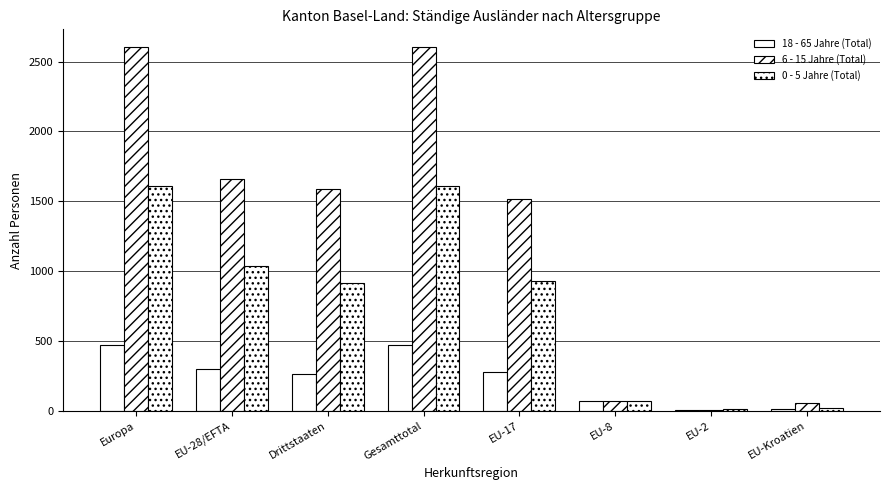

What is the label of the 5th bar from the right?

Gesamttotal